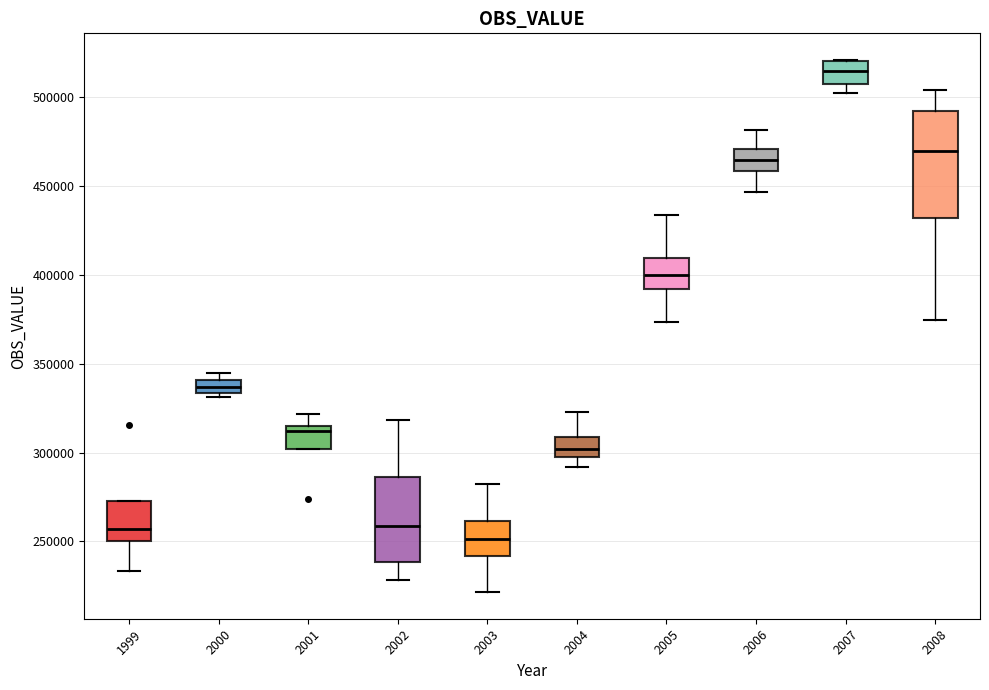

Comparing the boxes themselves (not the whiskers), which one is the tallest?

2008